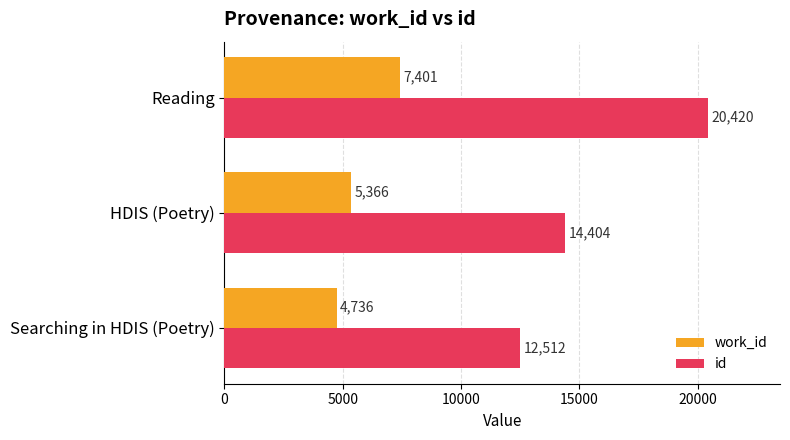

List the series in order of their overall mean, highest first.

id, work_id